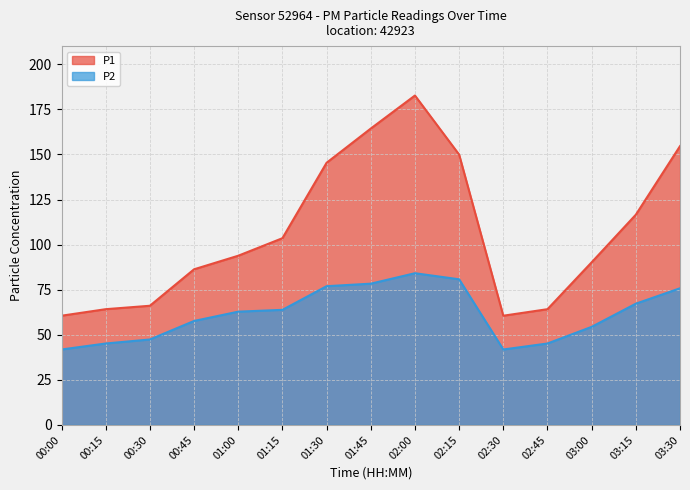

Between 00:30 and 03:30, which series saw the biggest shift?

P1